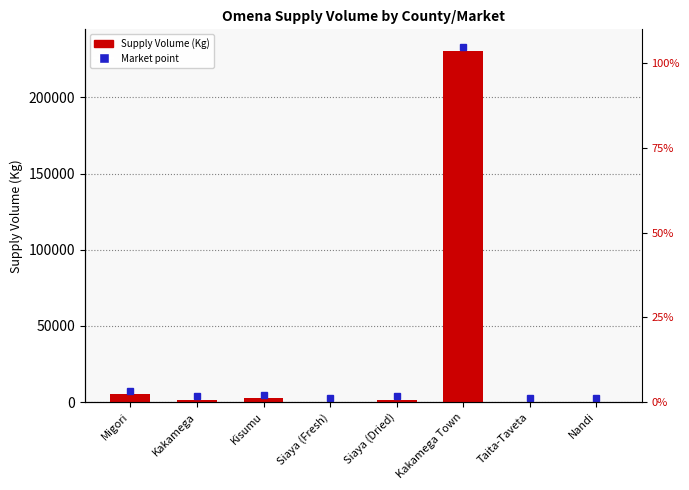

Where is the data nearest to the value 115525?

Migori